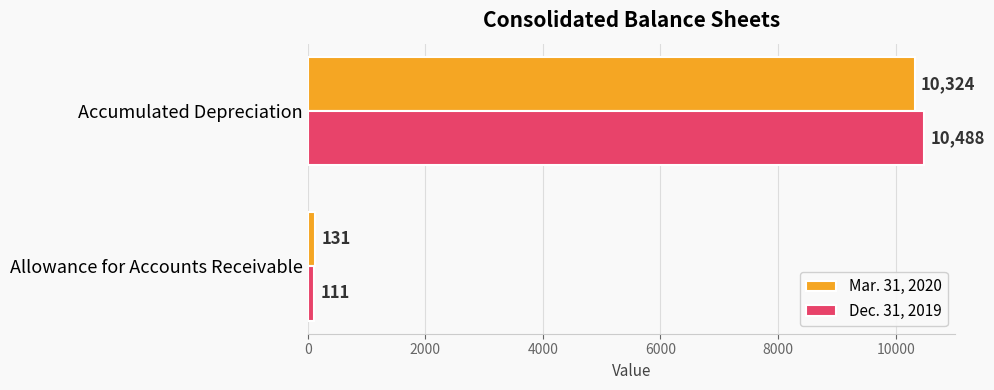

What is the minimum value shown in the chart?

111